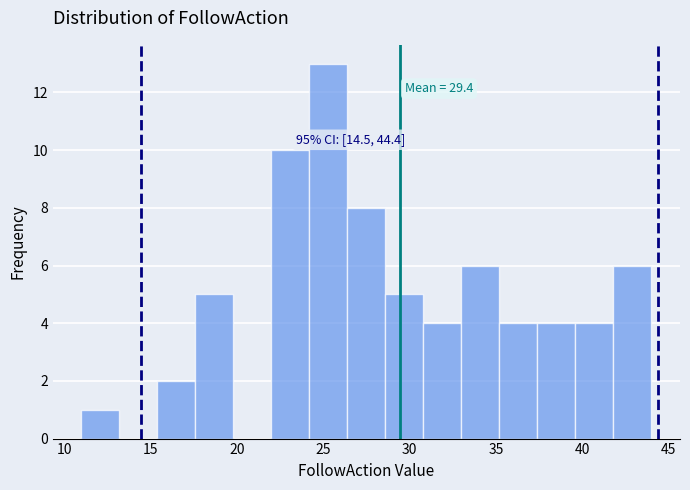

Which range on the x-axis has the tallest bar?

24.2 to 26.4